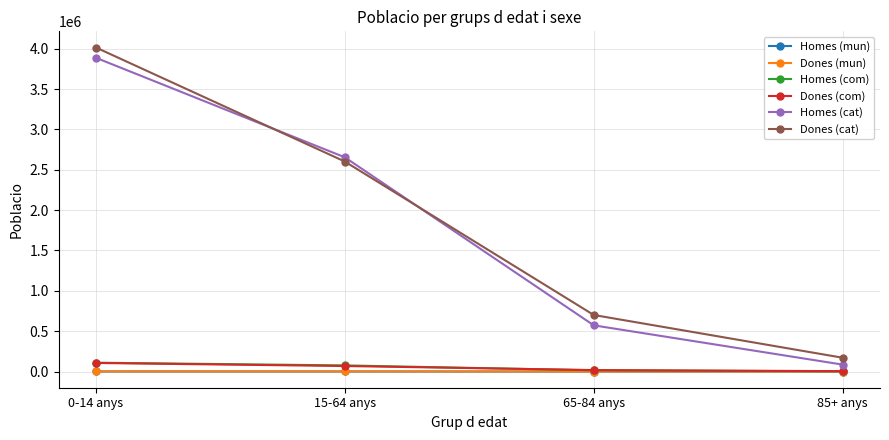

What is the difference between the highest and lowest values at 15-64 anys?

2653644